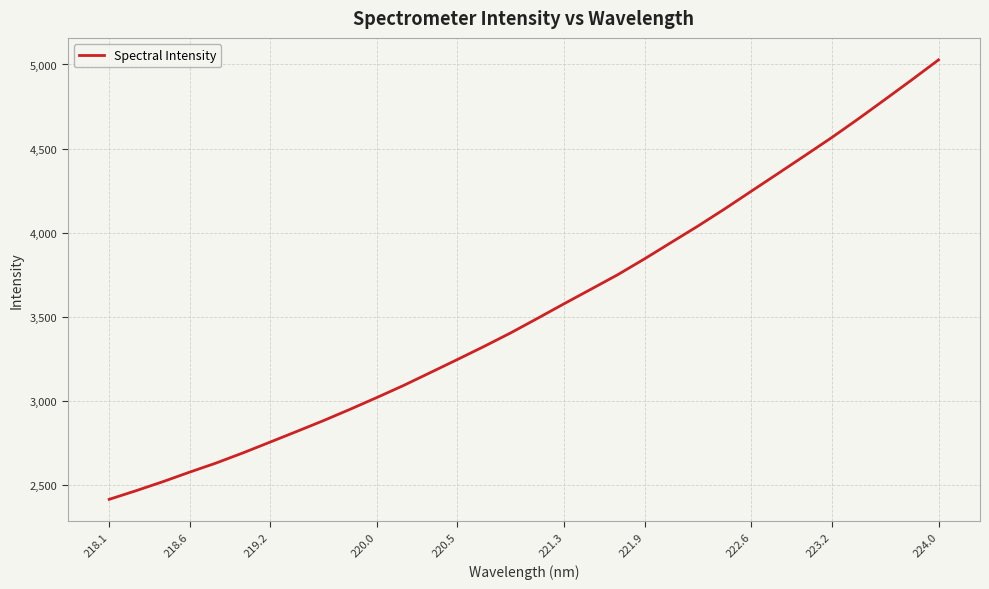

Reading left to right, list all the values displayed in this chart.

2416.7	2467.8	2521.4	2578.1	2632.9	2693.0	2756.2	2819.8	2884.2	2951.9	3021.9	3093.6	3170.1	3247.0	3324.9	3405.8	3491.9	3579.2	3665.0	3751.3	3845.3	3942.9	4040.4	4142.1	4247.8	4353.0	4458.9	4565.6	4677.3	4792.4	4908.9	5027.5